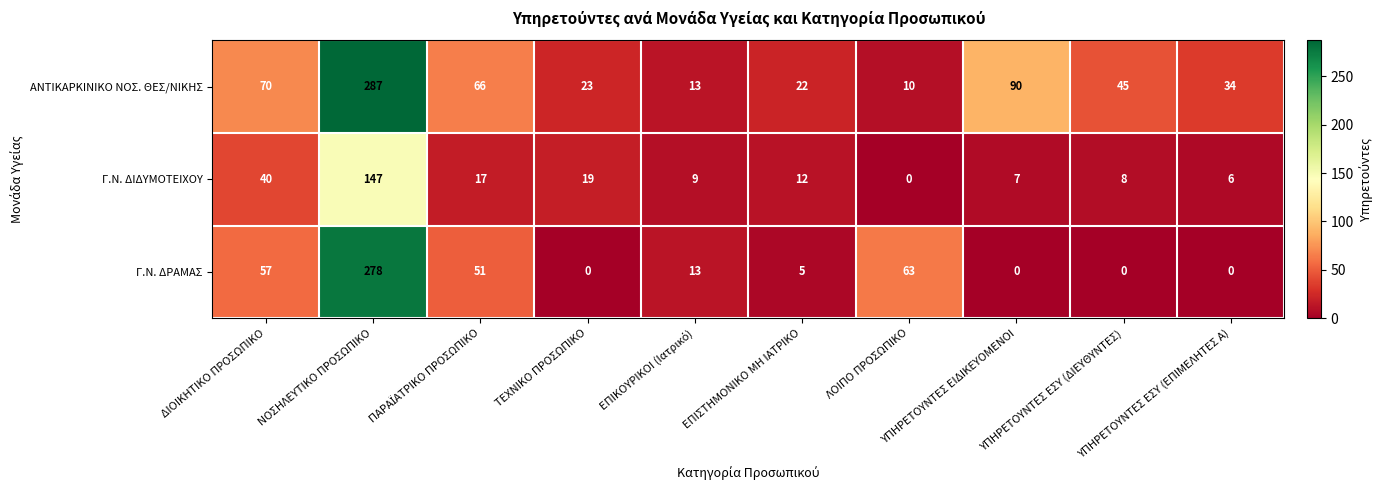

List the series in order of their peak value, highest first.

ΑΝΤΙΚΑΡΚΙΝΙΚΟ ΝΟΣ. ΘΕΣ/ΝΙΚΗΣ, Γ.Ν. ΔΡΑΜΑΣ, Γ.Ν. ΔΙΔΥΜΟΤΕΙΧΟΥ